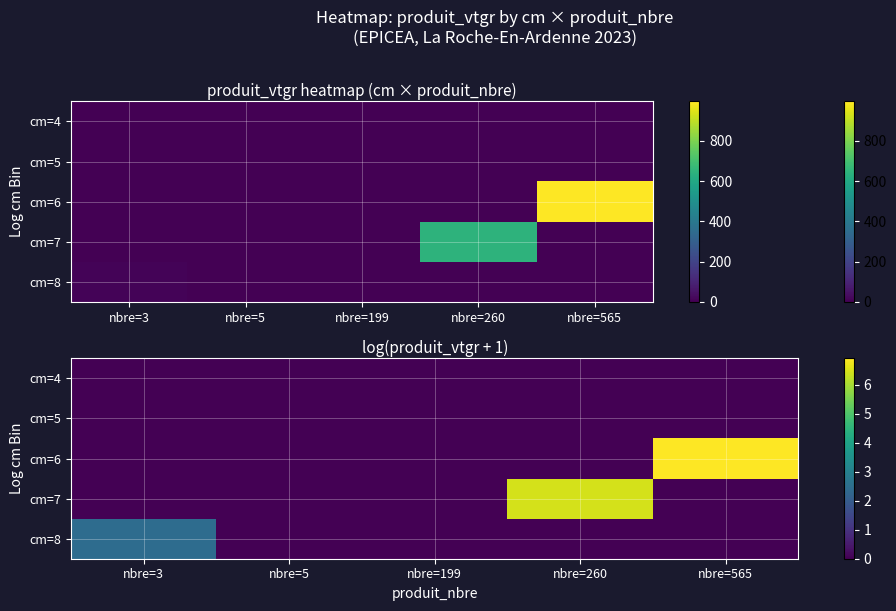

Which category has the lowest value in the cm=5 series?

nbre=3